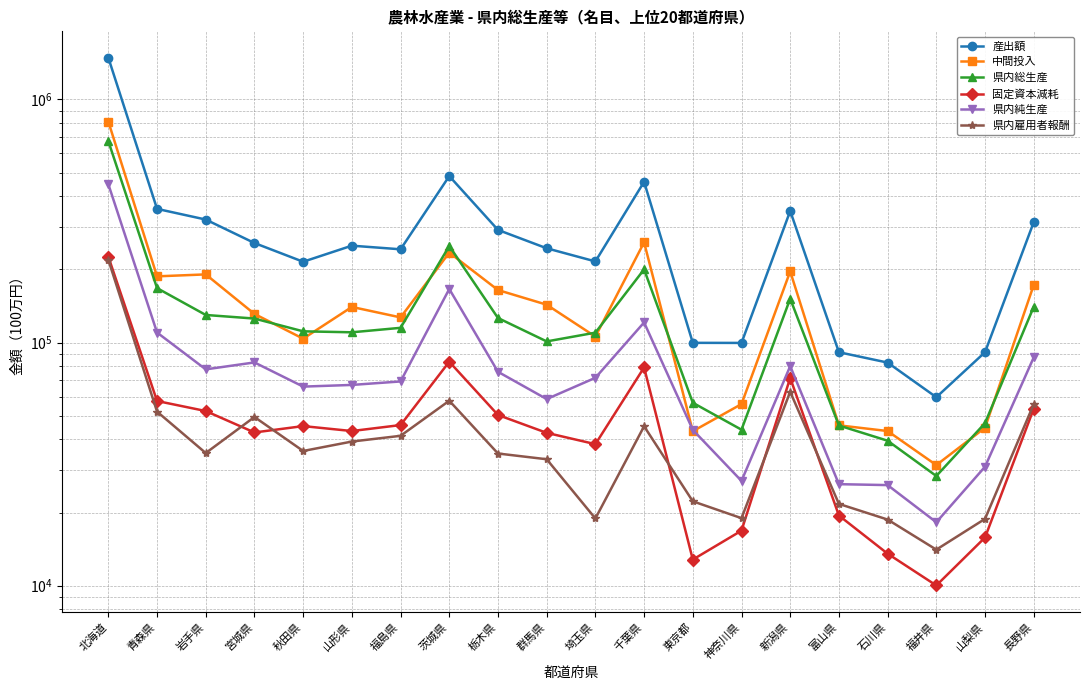

What is the average value of the 固定資本減耗 series?

50972